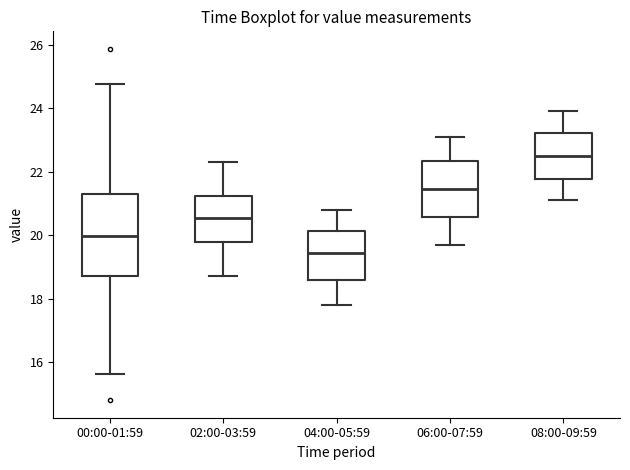

Comparing the boxes themselves (not the whiskers), which one is the tallest?

00:00-01:59